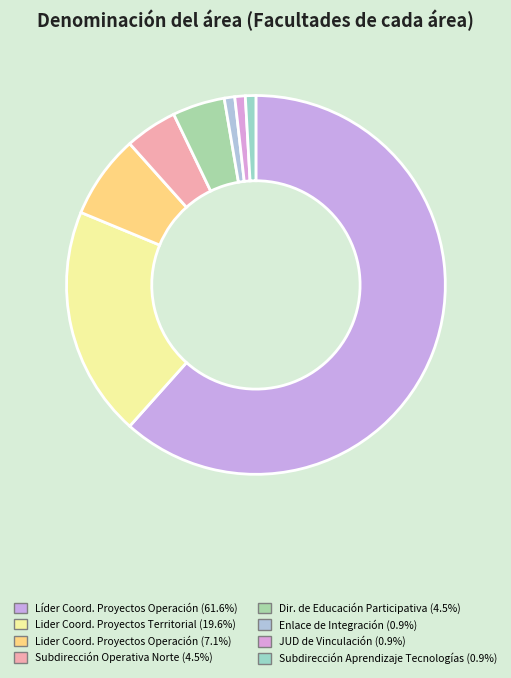

How many segments does this pie chart have?

8